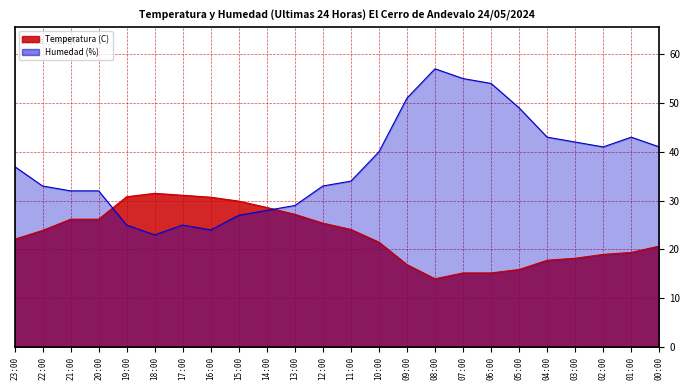

At which label is Humedad (%) closest to 40?

10:00